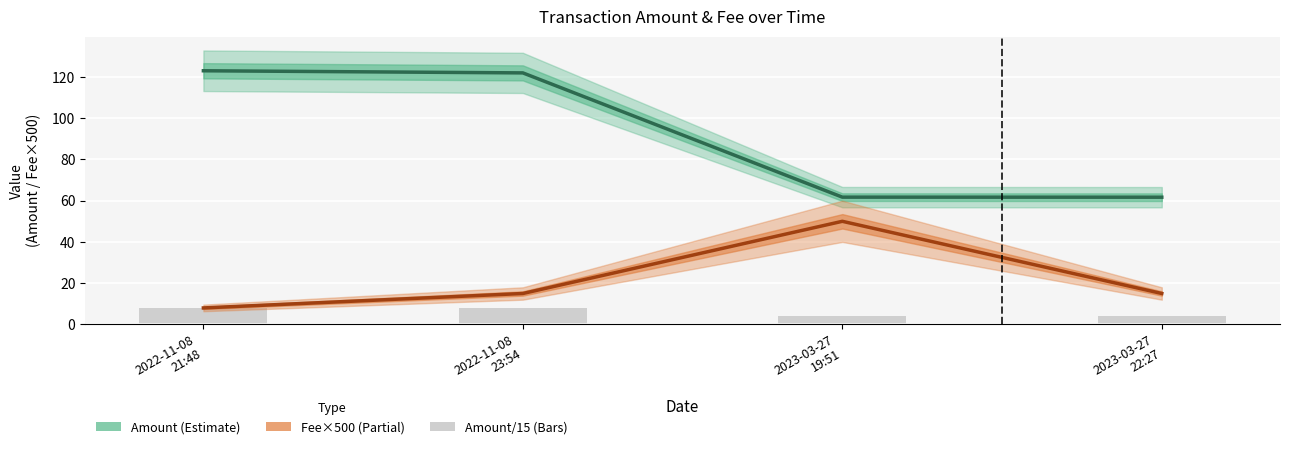

What is the difference between the second highest and minimum values in the Fee (×500) series?

7.0